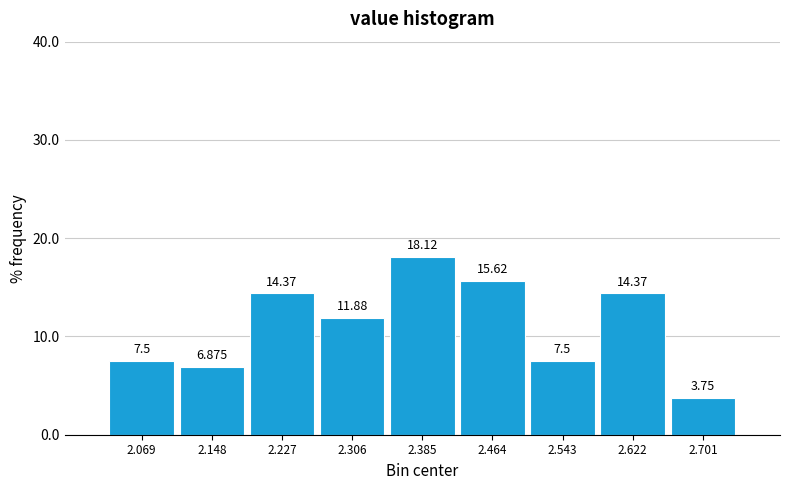

How tall is the bar that spans 2.11 to 2.19 on the x-axis? The bar edges are not printed on the chart, so give them approximately, as read against the axis.

6.875